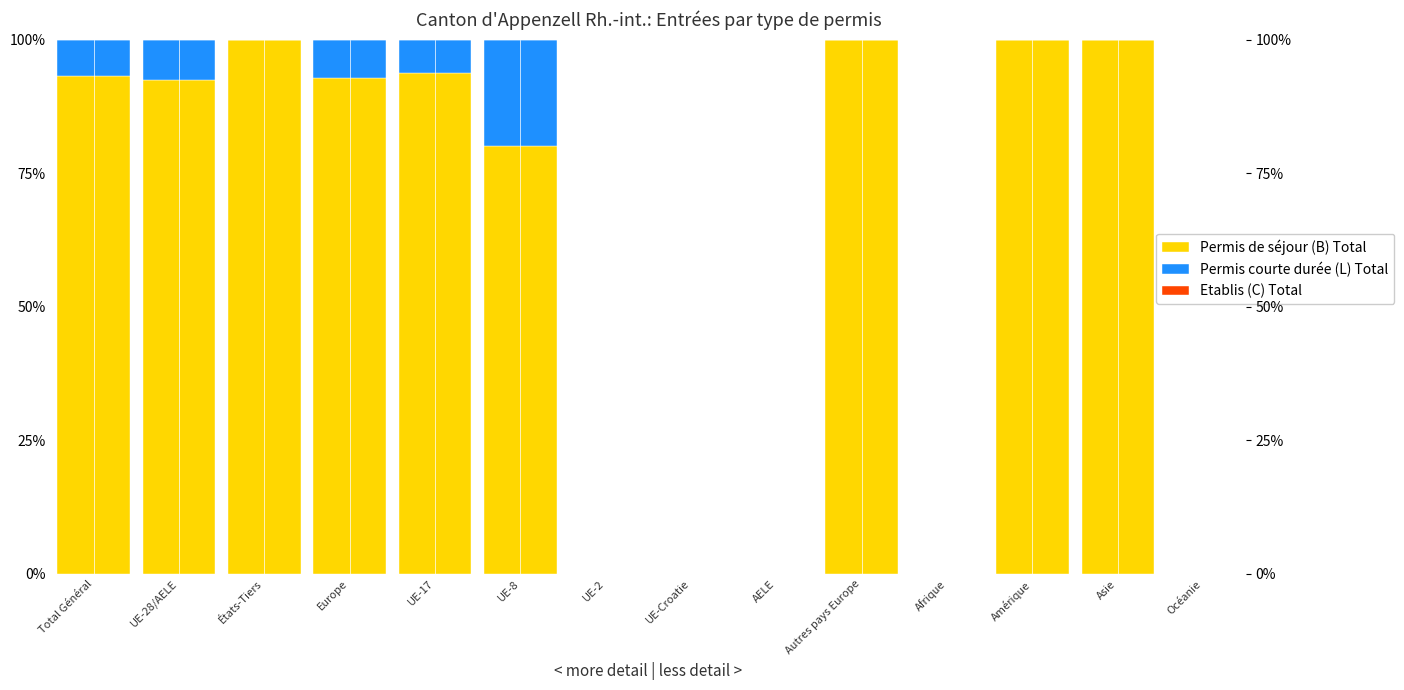

List the labels in order of Etablis (C) Total value, largest first.

Total Général, UE-28/AELE, États-Tiers, Europe, UE-17, UE-8, UE-2, UE-Croatie, AELE, Autres pays Europe, Afrique, Amérique, Asie, Océanie